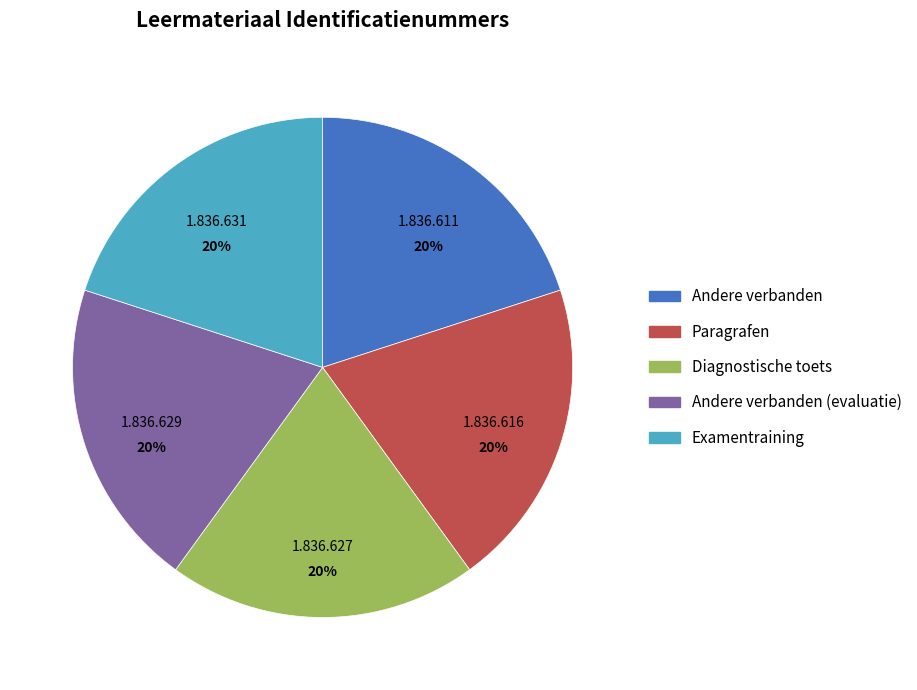

Combined, do Andere verbanden (evaluatie) and Paragrafen account for over 50%?

No